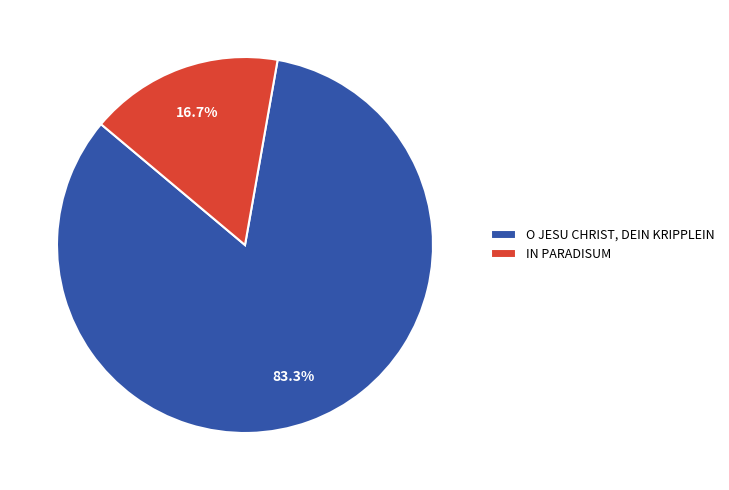

Do O JESU CHRIST, DEIN KRIPPLEIN and IN PARADISUM together represent more than half of the pie?

Yes